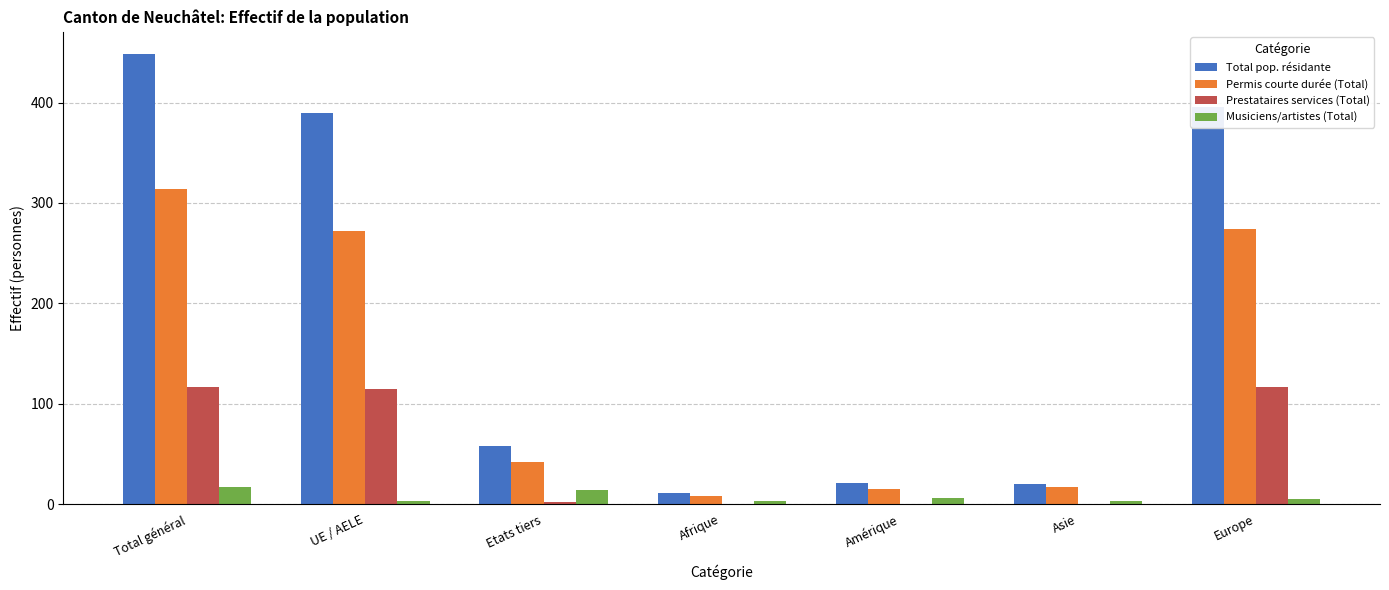

Are the bars grouped side by side (vs. stacked)?

Yes